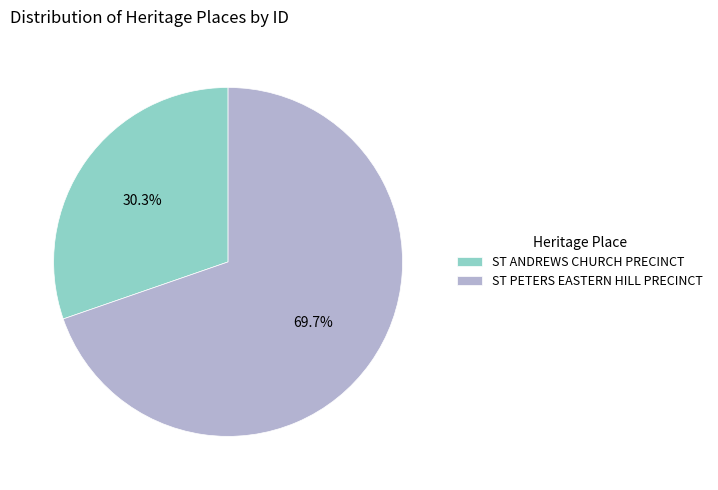

What portion of the pie excludes ST PETERS EASTERN HILL PRECINCT?

30.3%